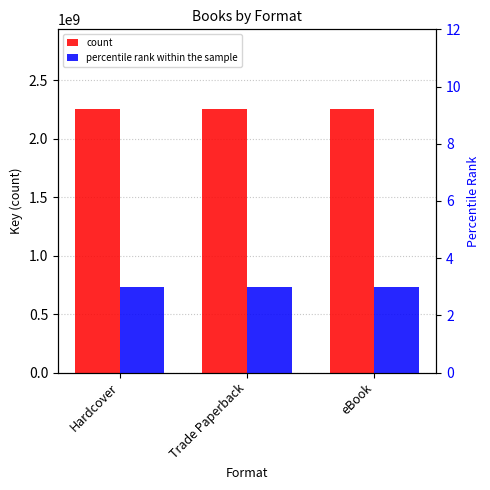

Reading left to right, extract all data points from this chart.

count: Hardcover=2256804133	Trade Paperback=2256804133	eBook=2256804133
percentile rank within the sample: Hardcover=3	Trade Paperback=3	eBook=3